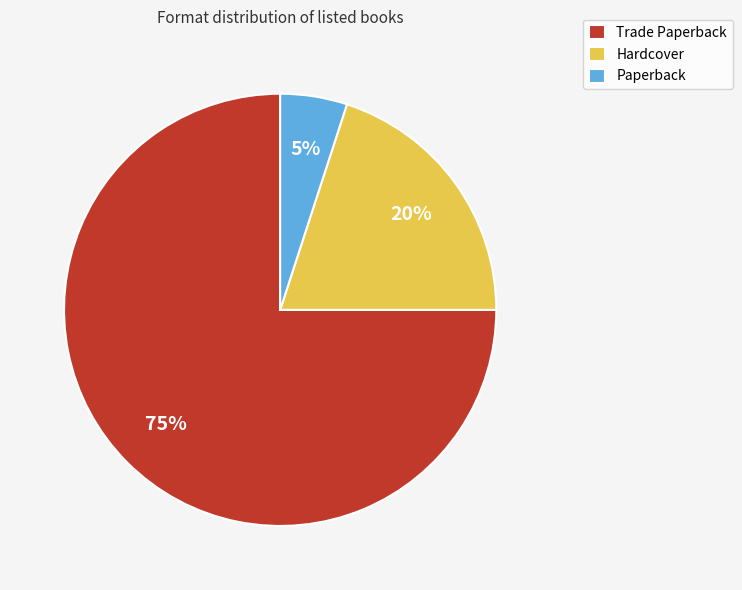

To the nearest percent, what is the difference between the Trade Paperback and Paperback slice percentages?

70%